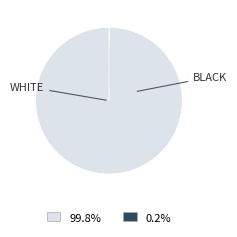

Is there a majority slice in this chart?

Yes